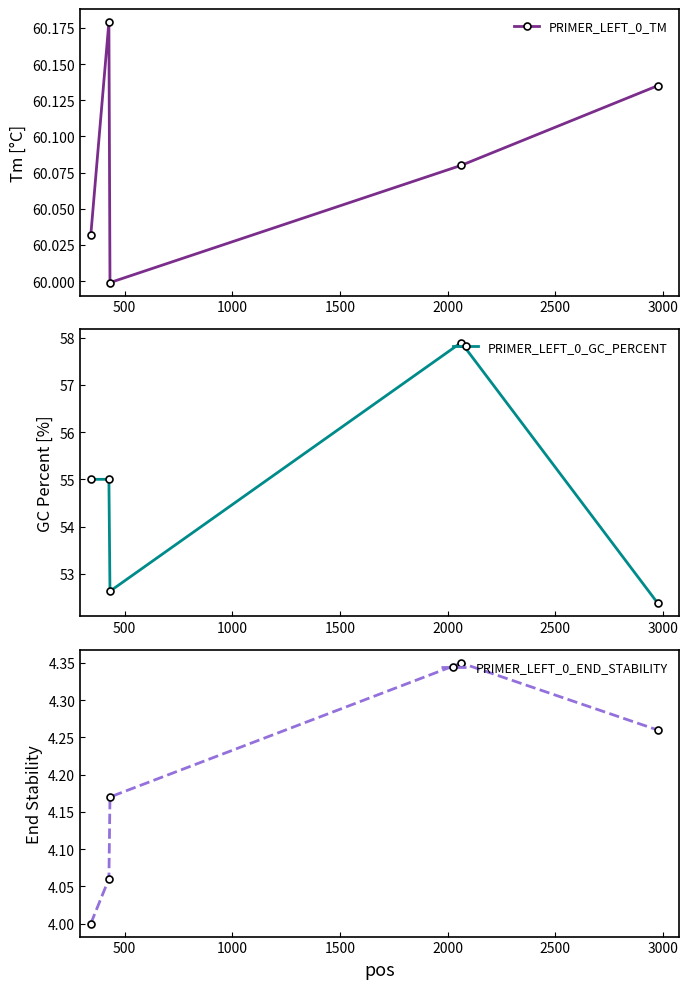

What is the value of the PRIMER_LEFT_0_END_STABILITY point at the 5th from the left?

4.3